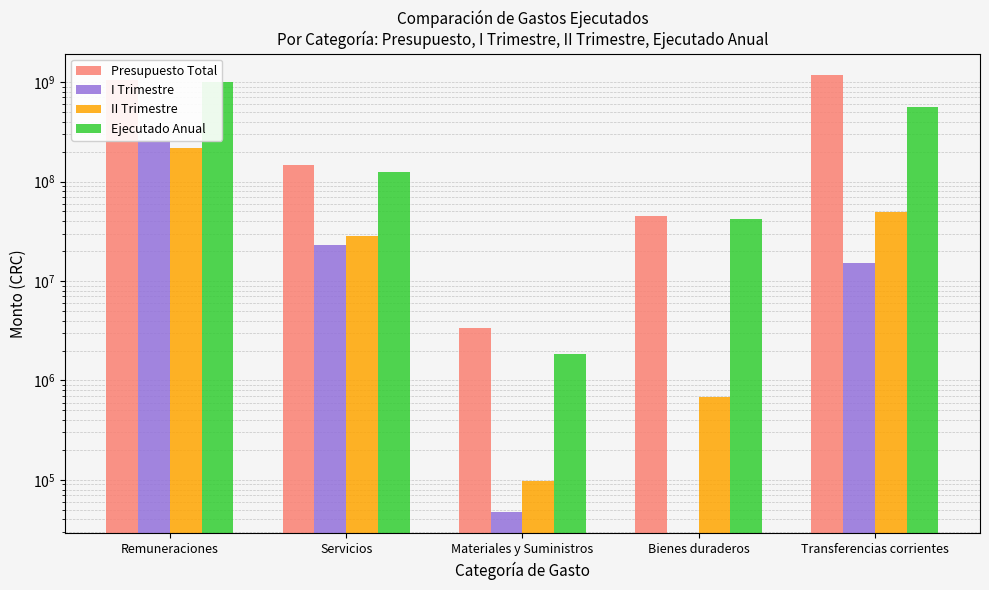

What is the label of the 2nd bar from the right?

Bienes duraderos